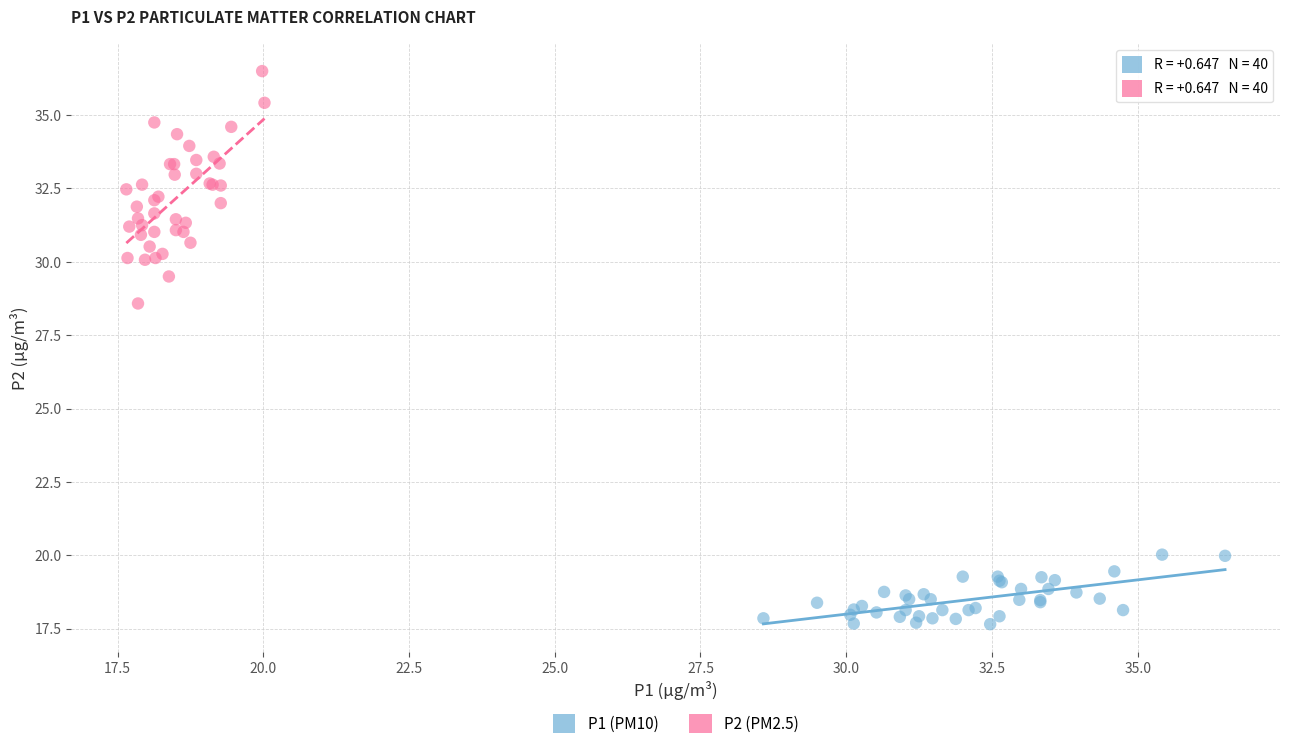

Which series has the largest Y range (max minus min)?

P2 (PM2.5)